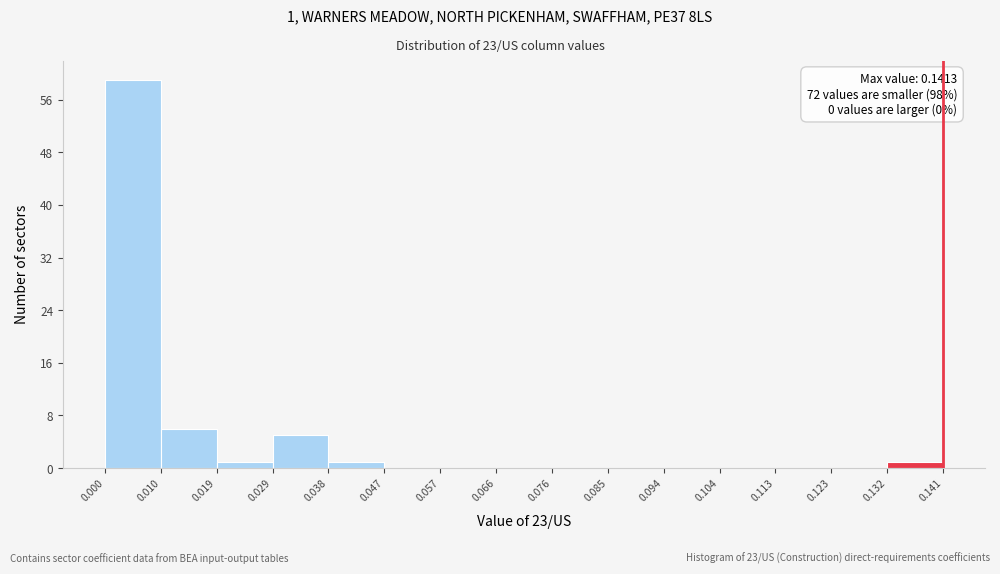

Over which range of the x-axis is the bar tallest?

0.000 to 0.010